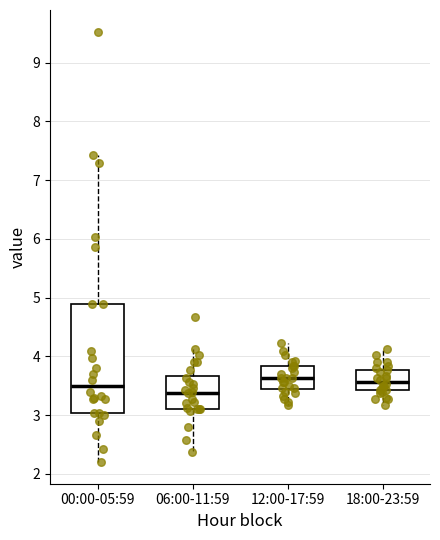

Which box's median line is the lowest?

06:00-11:59